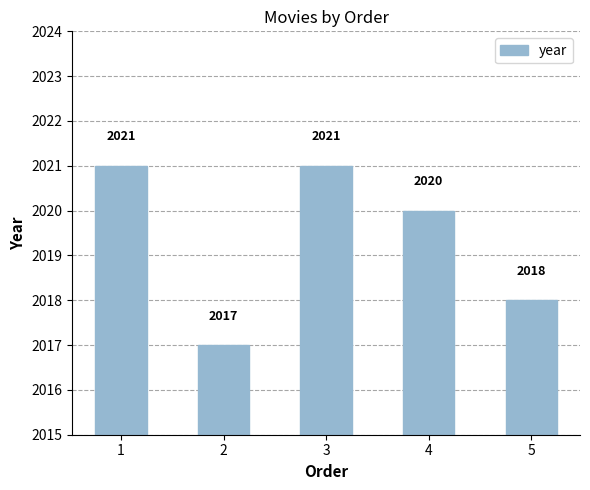

What is the value of the 2nd bar from the left?

2017